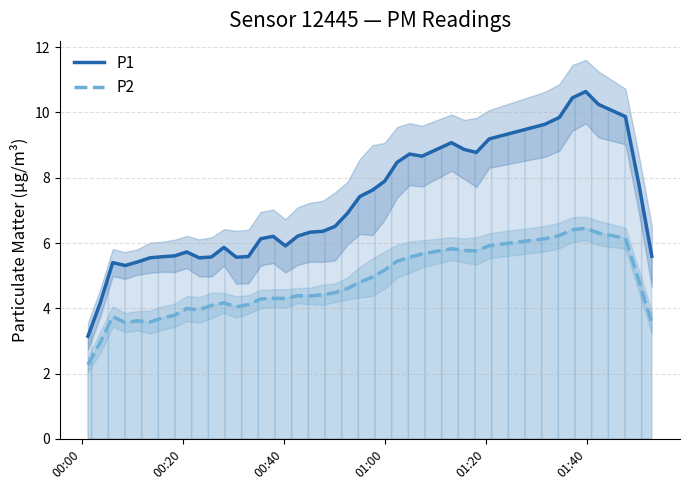

How many distinct data groups are displayed?

2